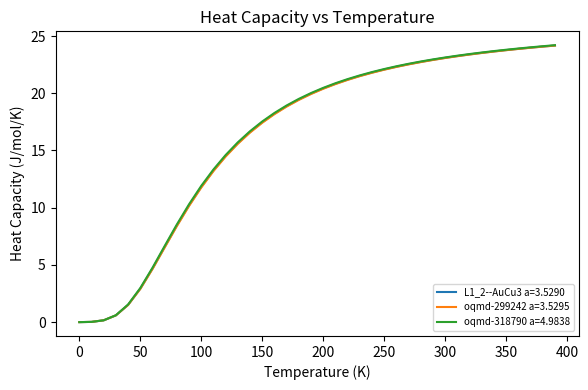

What is the greatest value displayed?

24.2